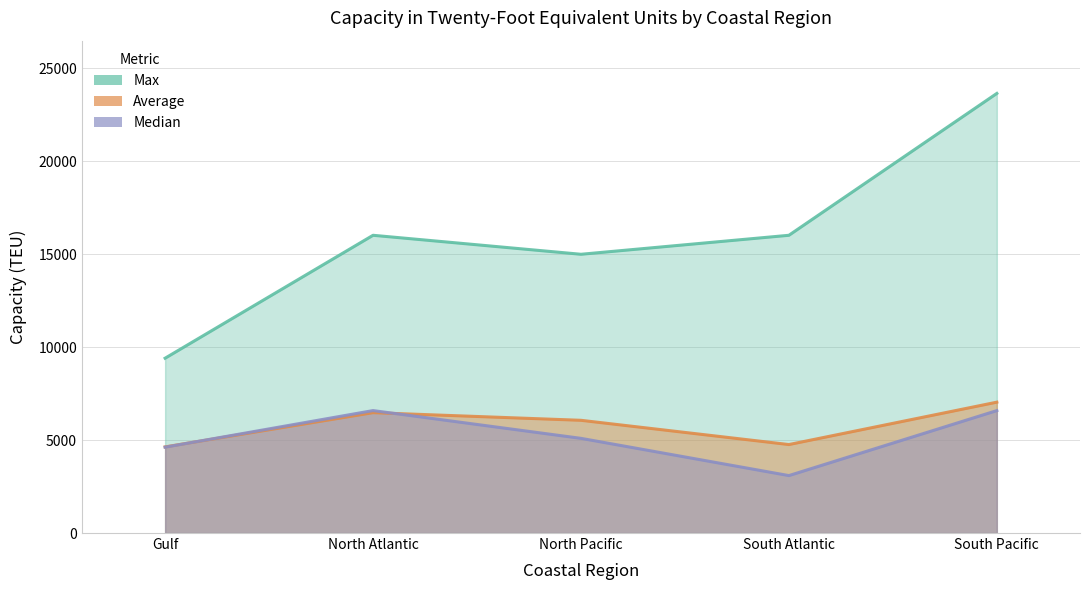

Where is the first local maximum for Average?

North Atlantic